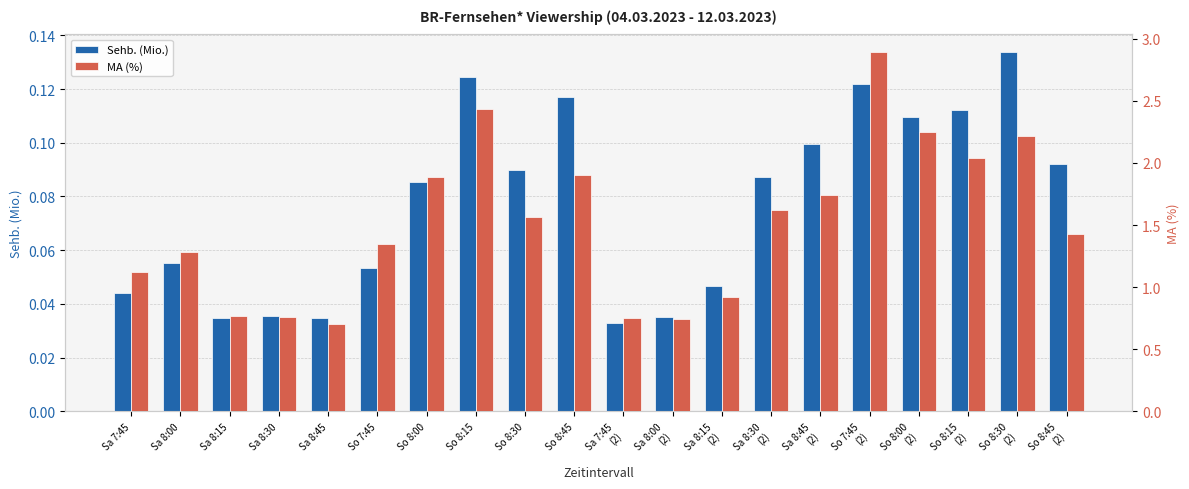

Rank the series by their average value, from lowest to highest.

Sehb. (Mio.), MA (%)